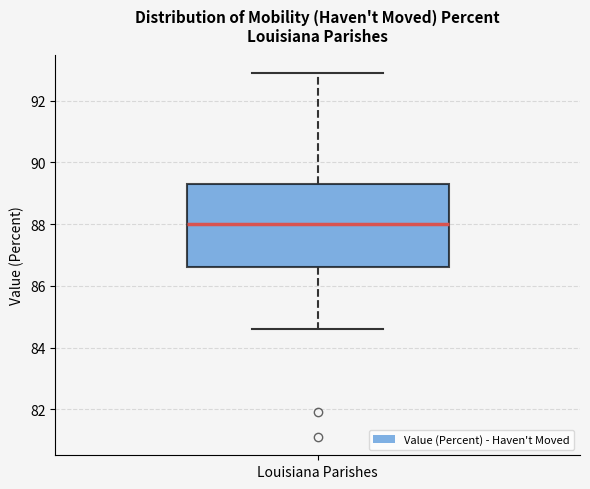

Read this box plot against the y-axis: the position of the median line, the range covered by the box, and the ends of both whiskers. The values are not printed on the chart, so give them approximately, as read against the axis.

median 88.0, box 86.6 to 89.4, whiskers 84.6 to 93.0